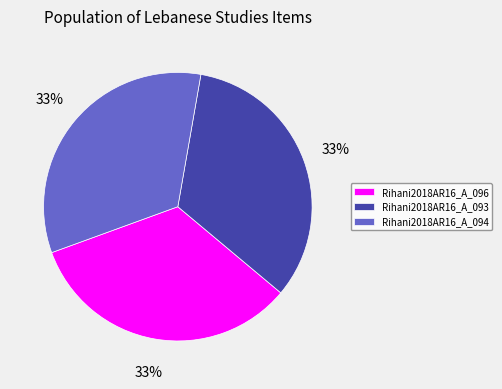

To the nearest percent, what is the combined percentage of Rihani2018AR16_A_096 and Rihani2018AR16_A_093?

67%